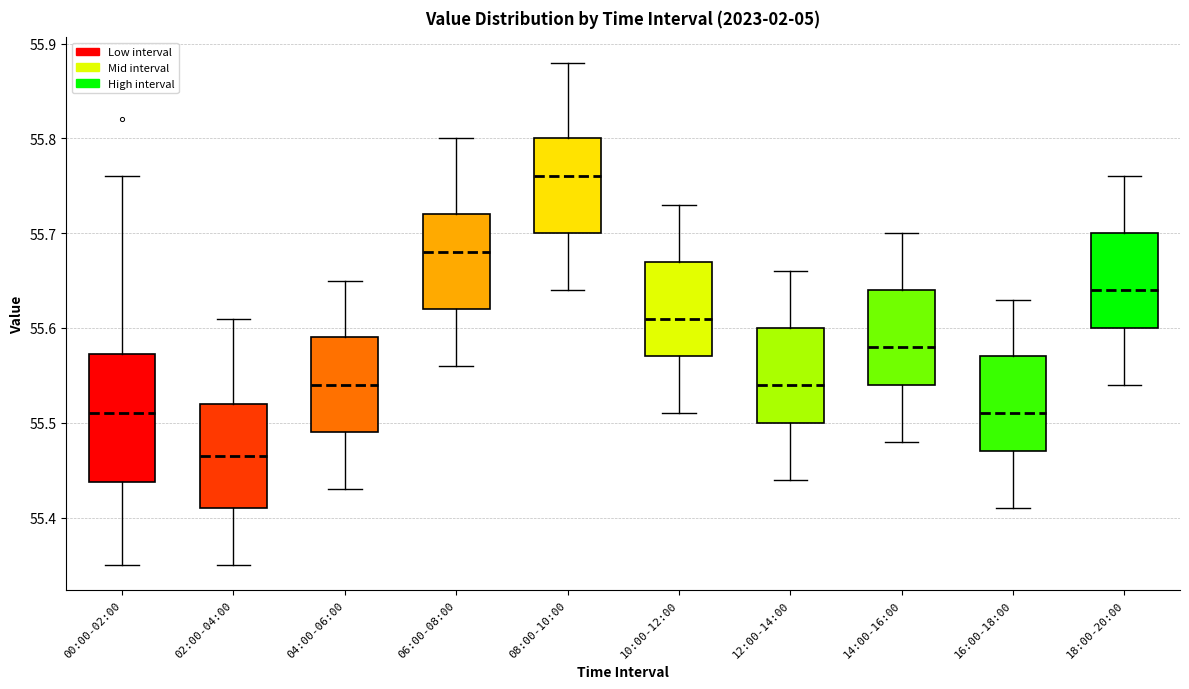

Reading left to right, read every box against the y-axis: the position of its median line, the range the box covers, and the ends of its whiskers. The values are not printed on the chart, so give them approximately, as read against the axis.

00:00-02:00: median 55.51, box 55.44 to 55.57, whiskers 55.35 to 55.76
02:00-04:00: median 55.47, box 55.41 to 55.52, whiskers 55.35 to 55.61
04:00-06:00: median 55.54, box 55.49 to 55.59, whiskers 55.43 to 55.65
06:00-08:00: median 55.68, box 55.62 to 55.72, whiskers 55.56 to 55.80
08:00-10:00: median 55.76, box 55.70 to 55.80, whiskers 55.64 to 55.88
10:00-12:00: median 55.61, box 55.57 to 55.67, whiskers 55.51 to 55.73
12:00-14:00: median 55.54, box 55.50 to 55.60, whiskers 55.44 to 55.66
14:00-16:00: median 55.58, box 55.54 to 55.64, whiskers 55.48 to 55.70
16:00-18:00: median 55.51, box 55.47 to 55.57, whiskers 55.41 to 55.63
18:00-20:00: median 55.64, box 55.60 to 55.70, whiskers 55.54 to 55.76